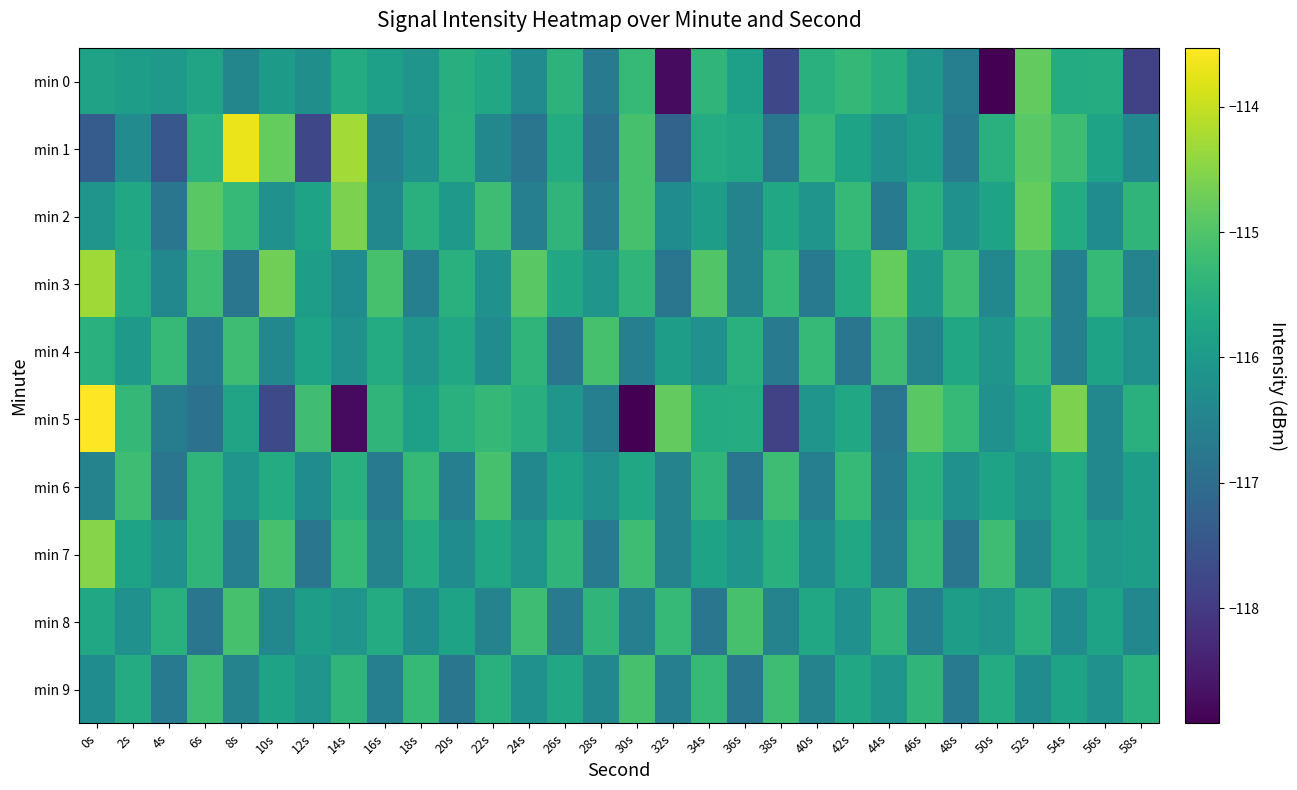

At how many categories does at least one series exceed -115?

11